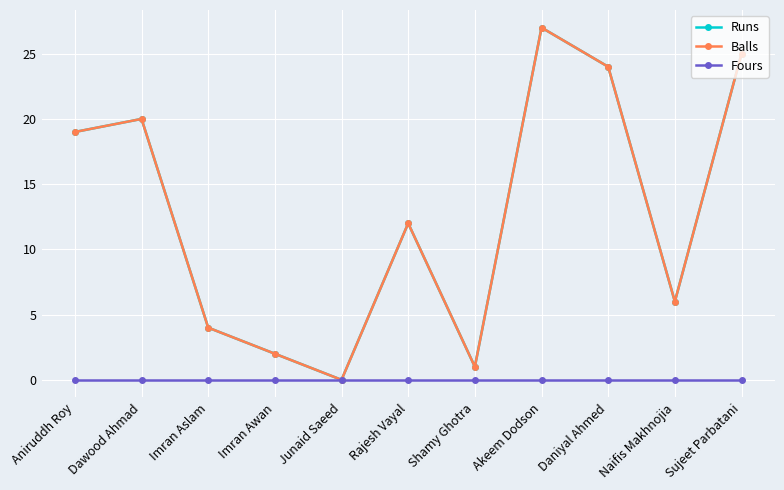

What is the difference between the highest and lowest values at Daniyal Ahmed?

24